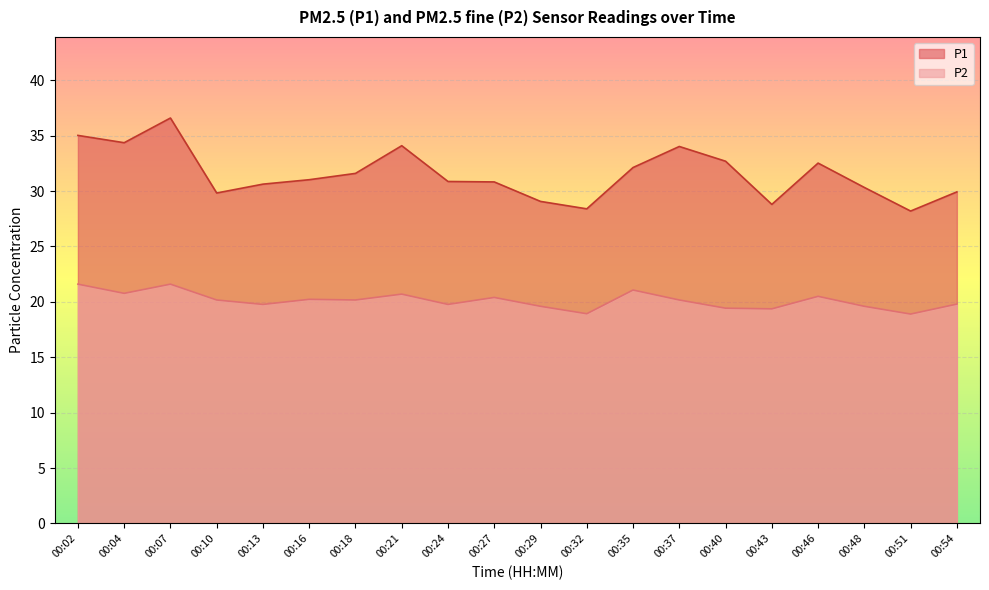

Read the P1 value at 00:43.

28.8